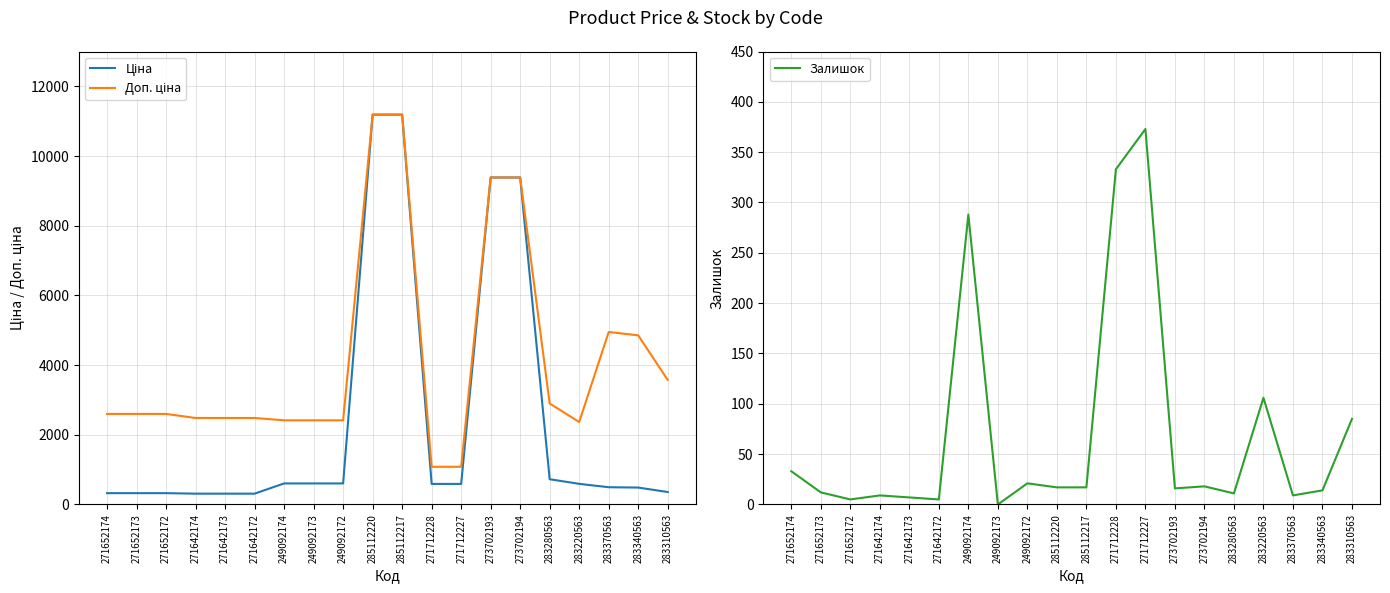

How many interior local valleys does the Доп. ціна series have?

1